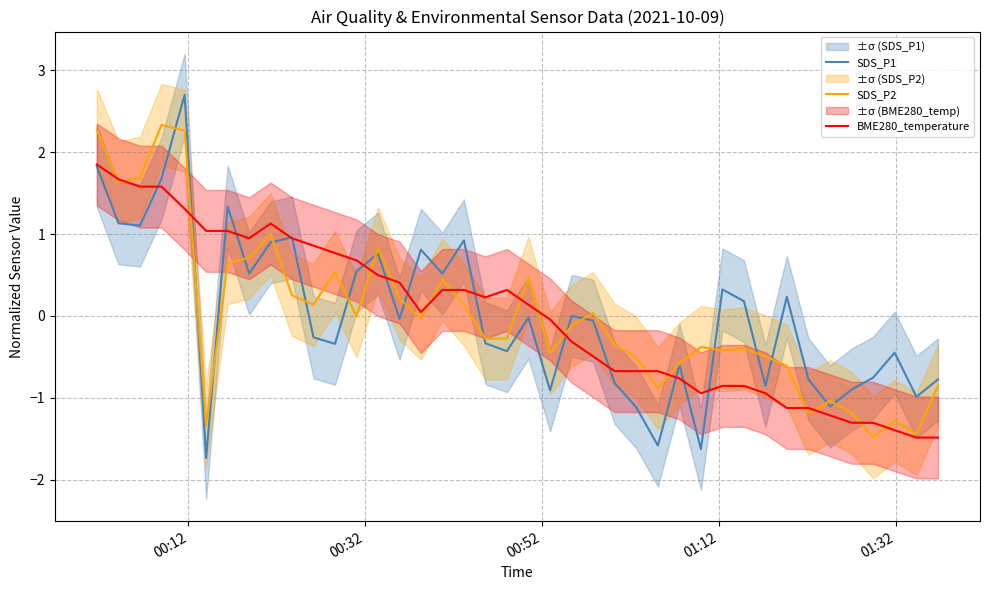

What is the highest value of the SDS_P1 series?

2.7